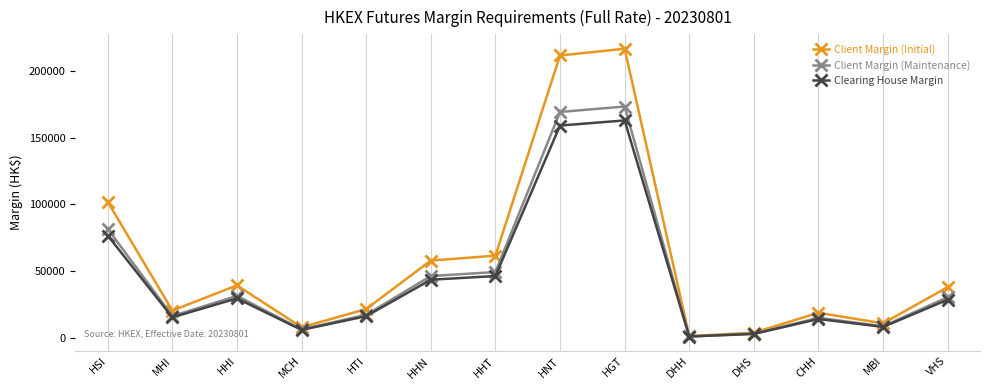

At how many categories does at least one series exceed 42409?

5